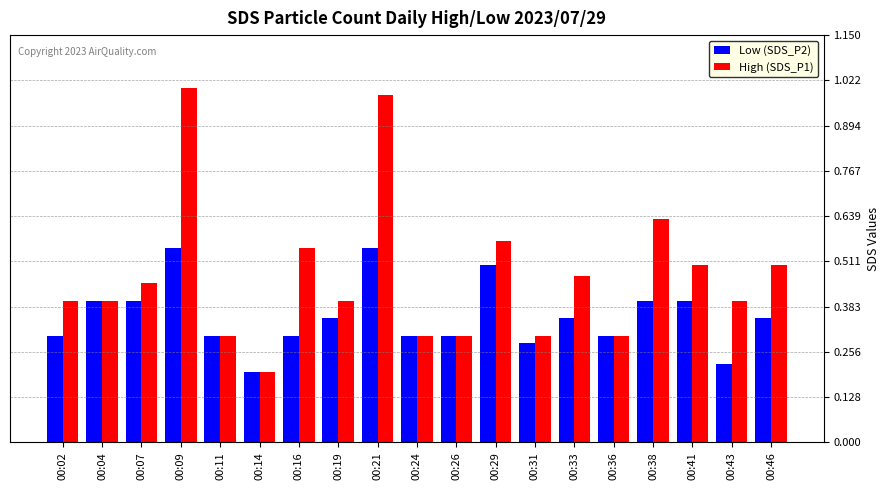

True or false: Low (SDS_P2) has a value of 0.2 at 00:11.

False